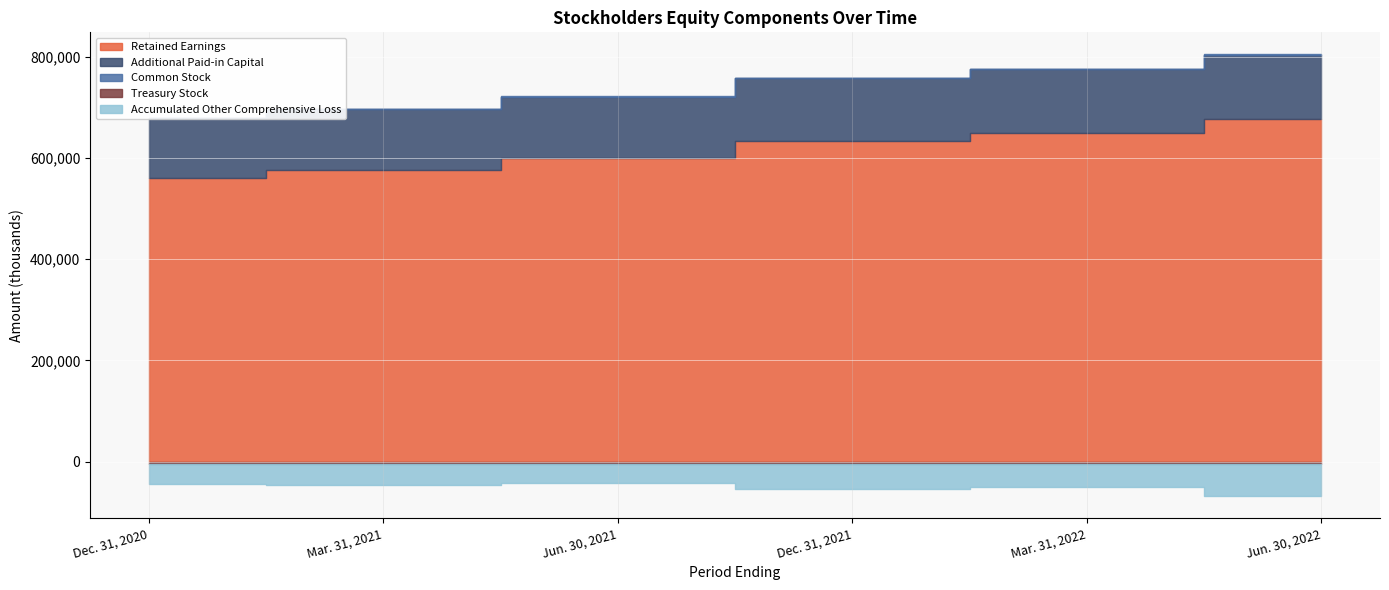

True or false: Accumulated Other Comprehensive Loss and Additional Paid-in Capital cross at least once.

False